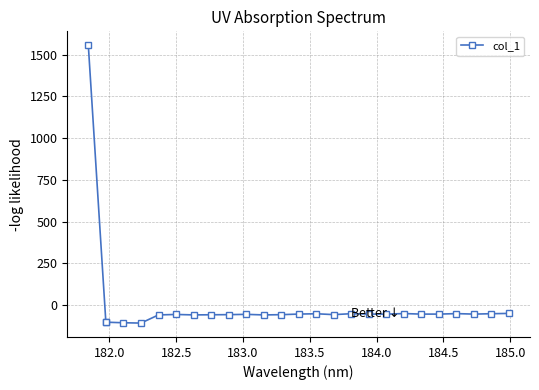

Does the chart display data point markers on the line(s)?

Yes